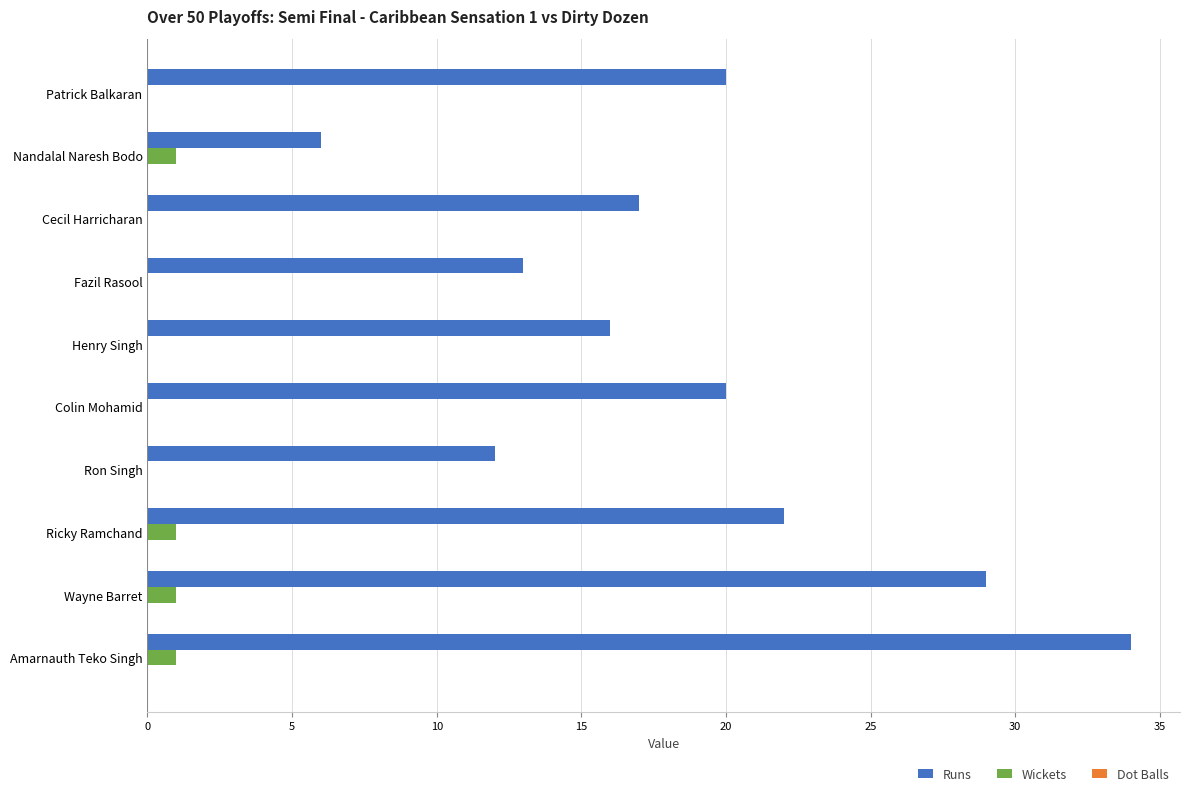

Is it true that Runs equals 34 at Amarnauth Teko Singh?

True